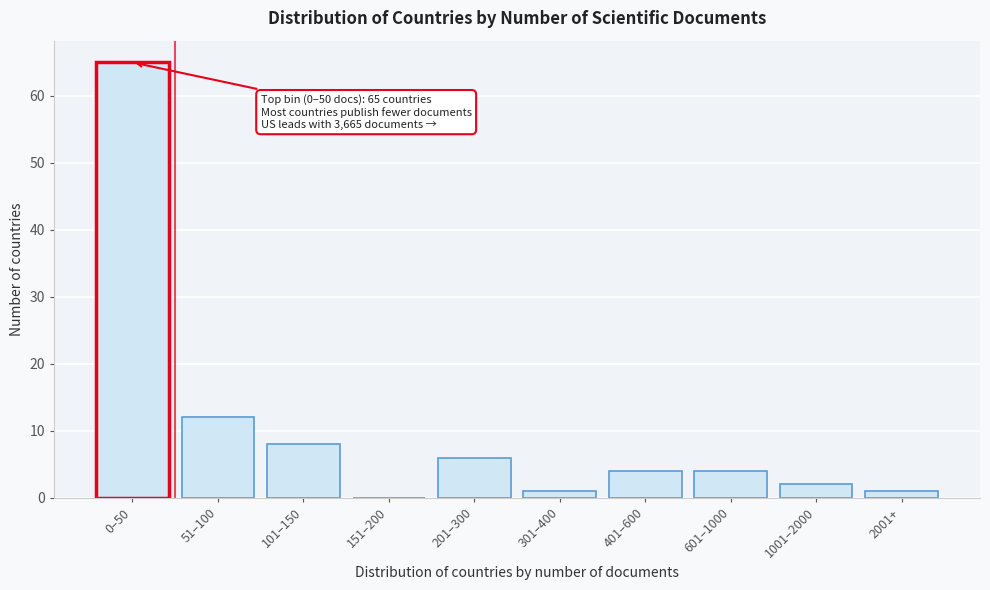

Reading left to right, list all the values displayed in this chart.

0–50=65	51–100=12	101–150=8	151–200=0	201–300=6	301–400=1	401–600=4	601–1000=4	1001–2000=2	2001+=1